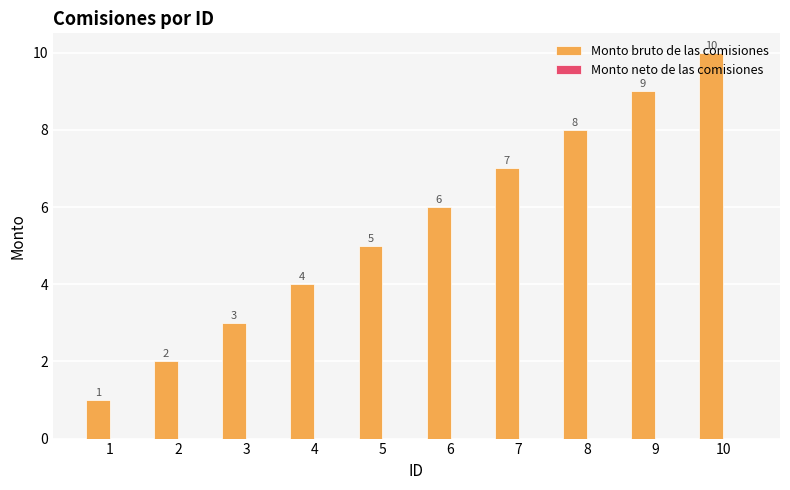

Count the number of categories in the chart.

10